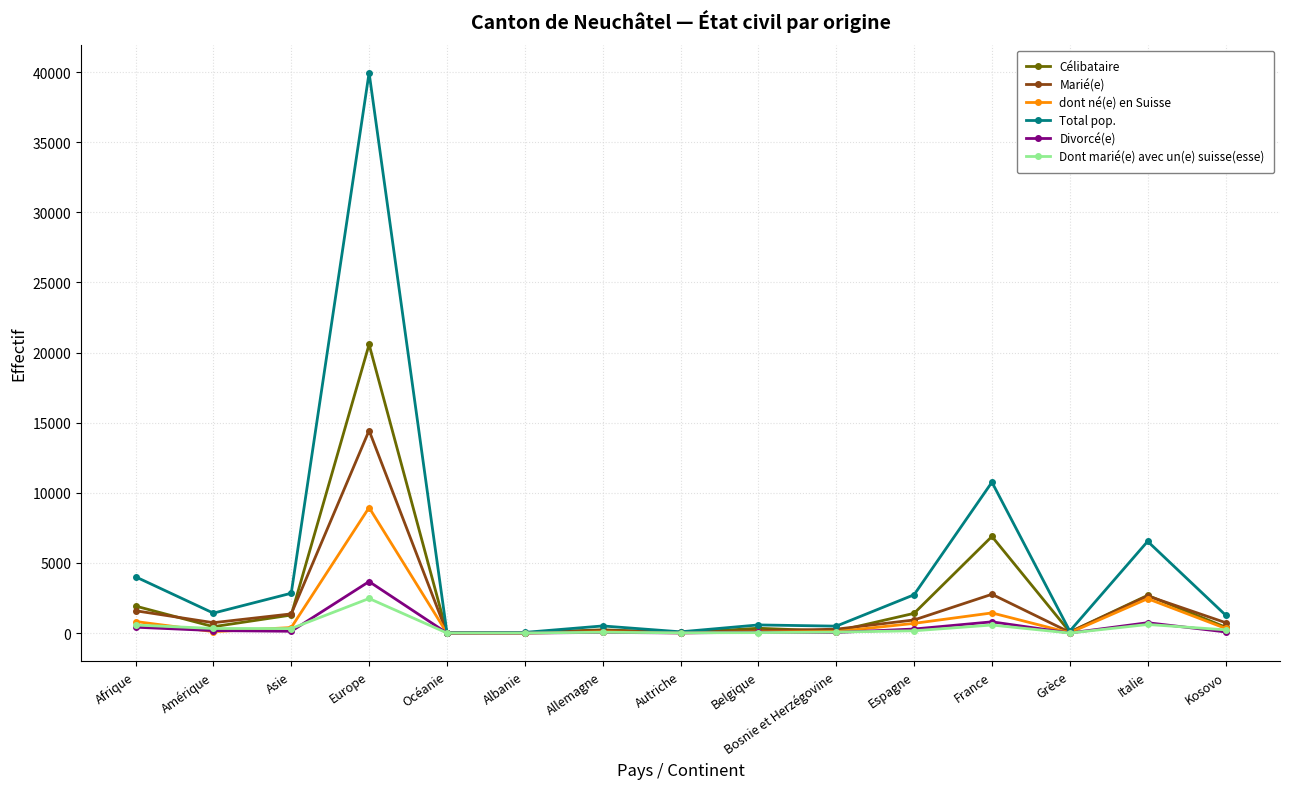

Is it true that Dont marié(e) avec un(e) suisse(esse) equals 575 at France?

True